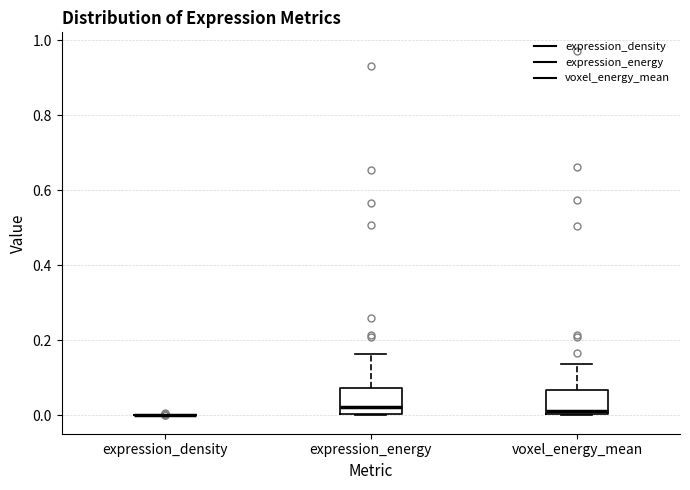

Reading left to right, read every box against the y-axis: the position of its median line, the range the box covers, and the ends of its whiskers. The values are not printed on the chart, so give them approximately, as read against the axis.

expression_density: box collapsed to a line at 0.00, whiskers 0.00 to 0.00
expression_energy: median 0.02, box 0.00 to 0.08, whiskers 0.00 to 0.16
voxel_energy_mean: median 0.02, box 0.00 to 0.06, whiskers 0.00 to 0.14